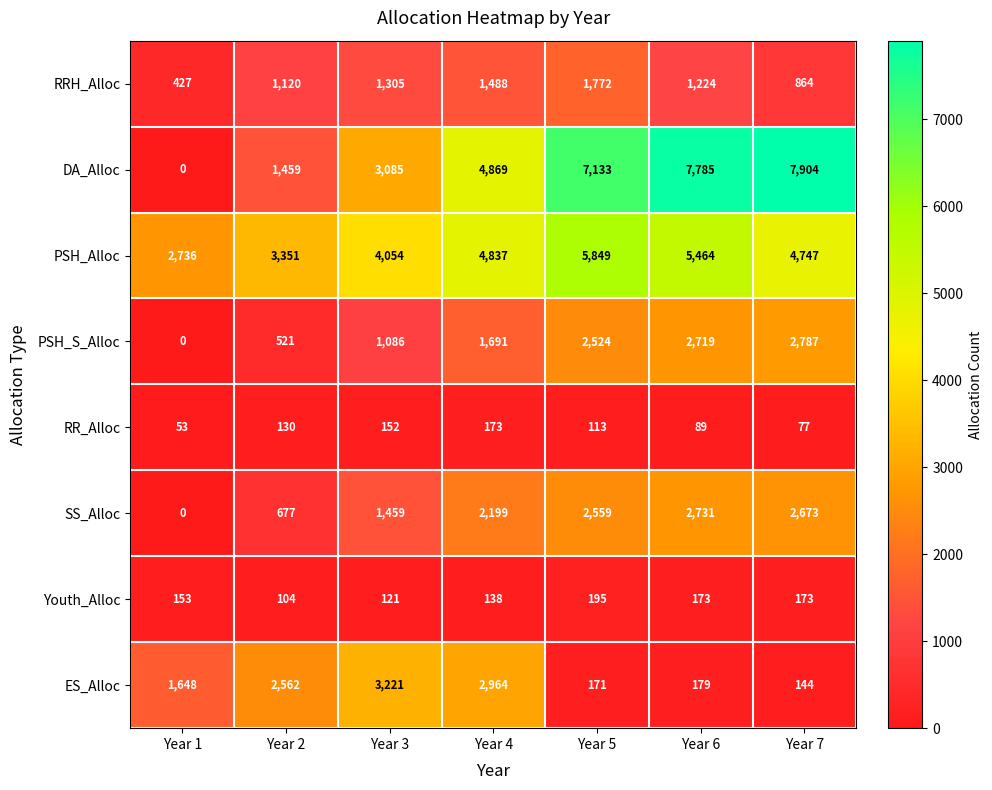

List the series in order of their peak value, highest first.

DA_Alloc, PSH_Alloc, ES_Alloc, PSH_S_Alloc, SS_Alloc, RRH_Alloc, Youth_Alloc, RR_Alloc